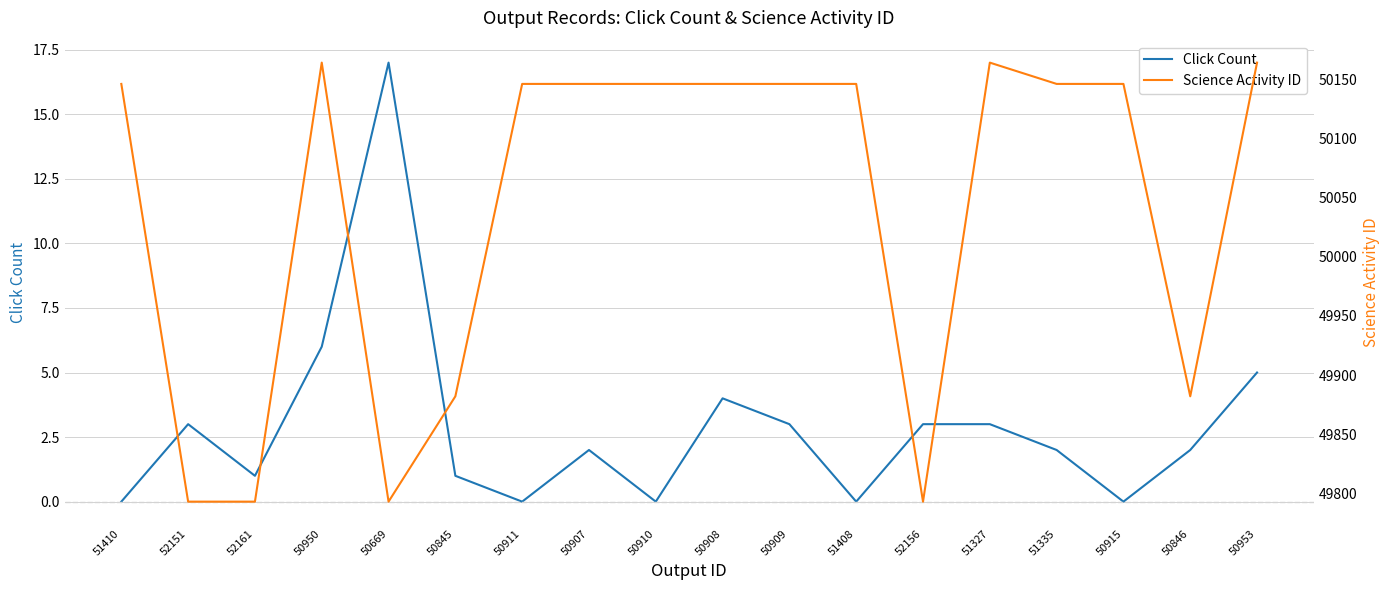

True or false: Click Count and Science Activity ID cross at least once.

False